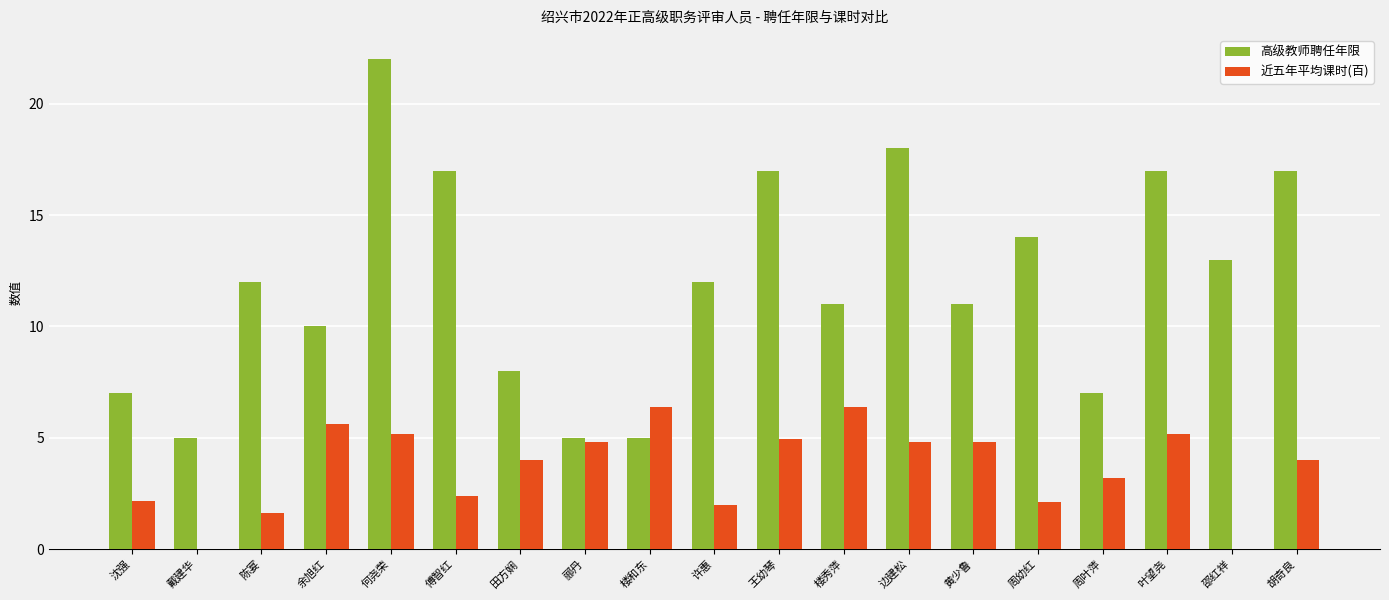

How many groups of bars are there?

19